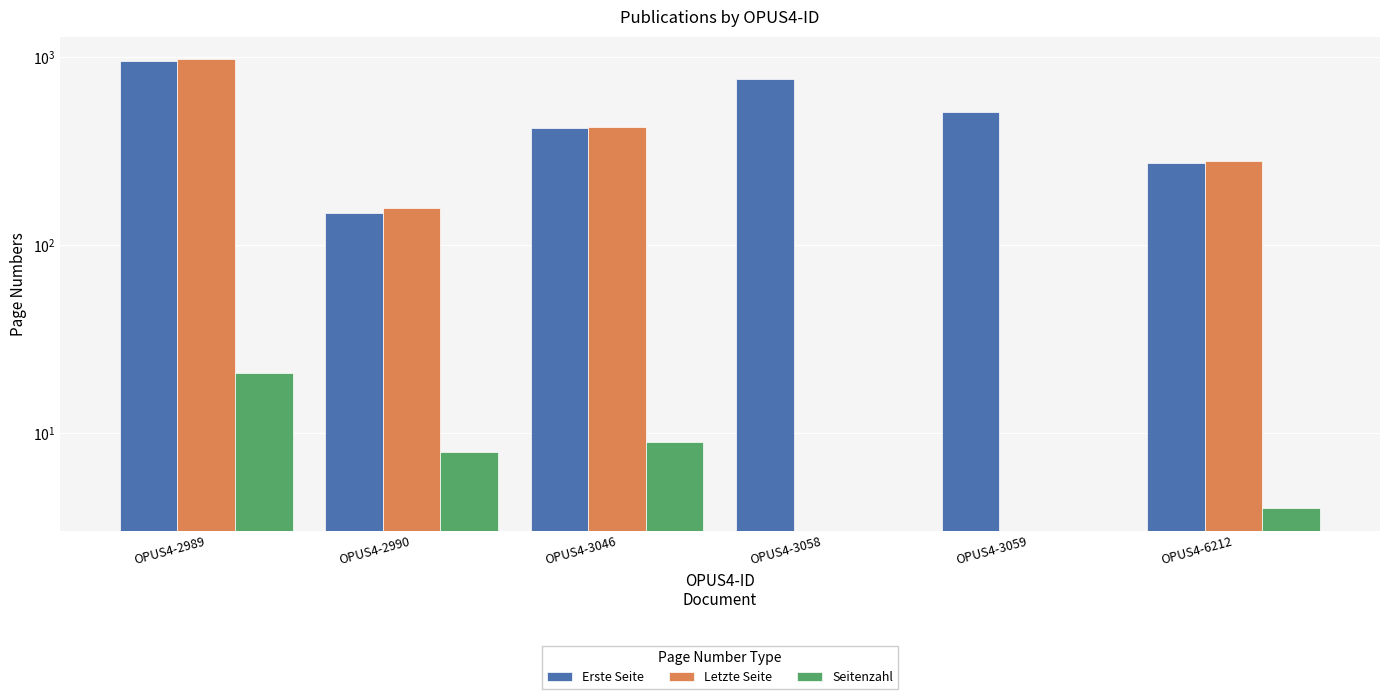

What is the sum of all Seitenzahl values?

42